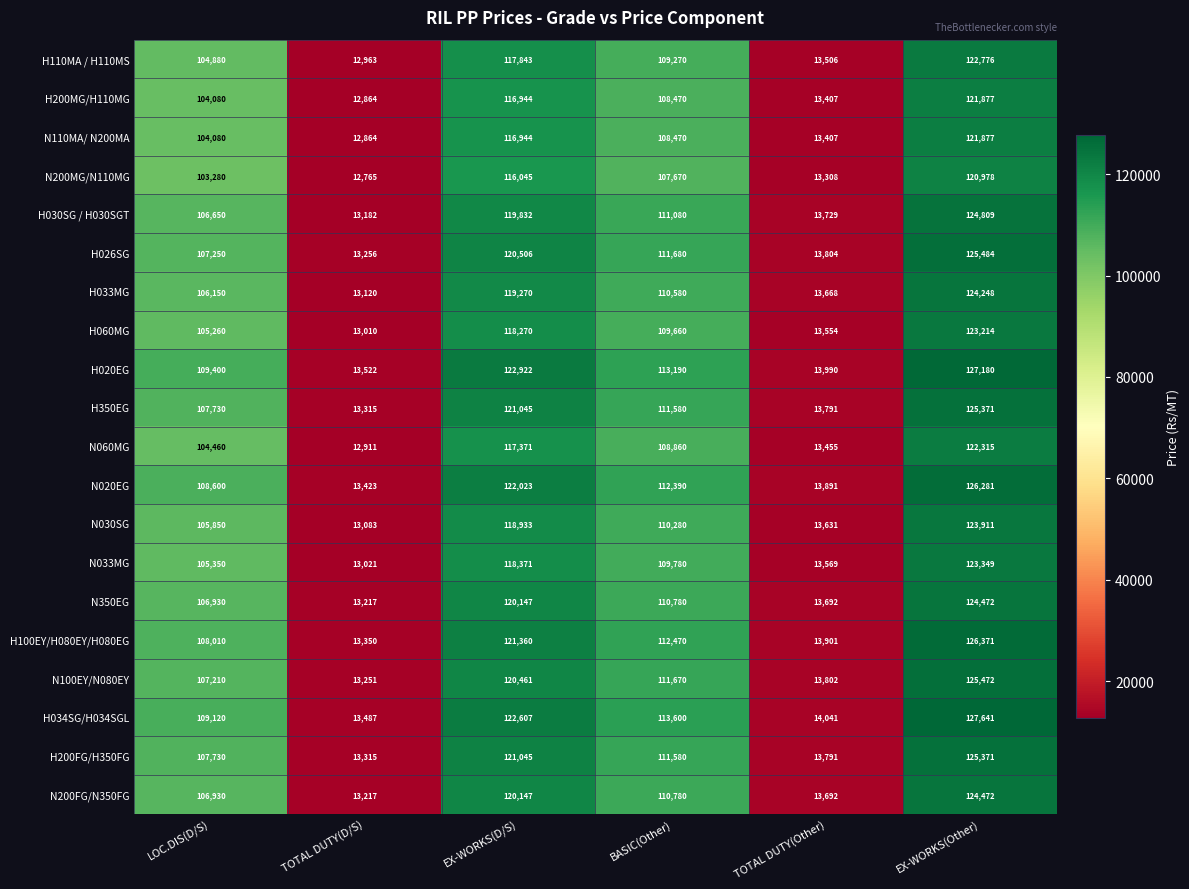

Rank the categories by N100EY/N080EY value from highest to lowest.

EX-WORKS(Other), EX-WORKS(D/S), BASIC(Other), LOC.DIS(D/S), TOTAL DUTY(Other), TOTAL DUTY(D/S)